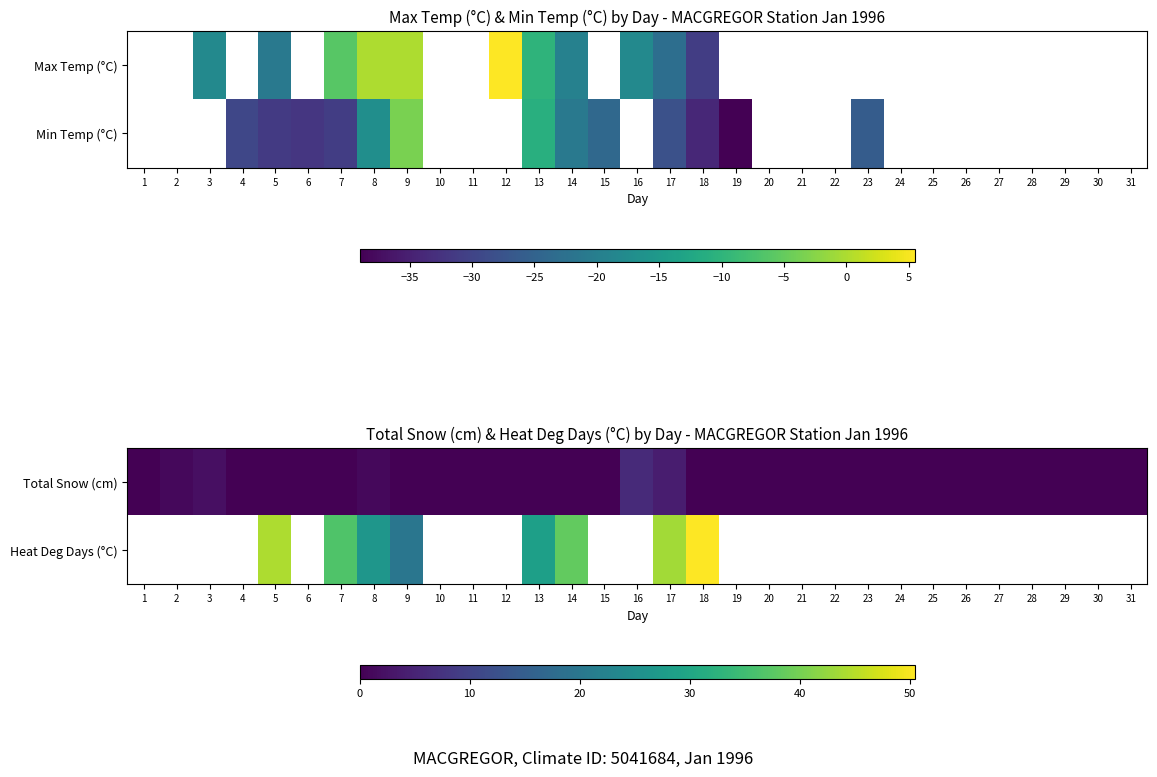

How many data points does each series have?

31